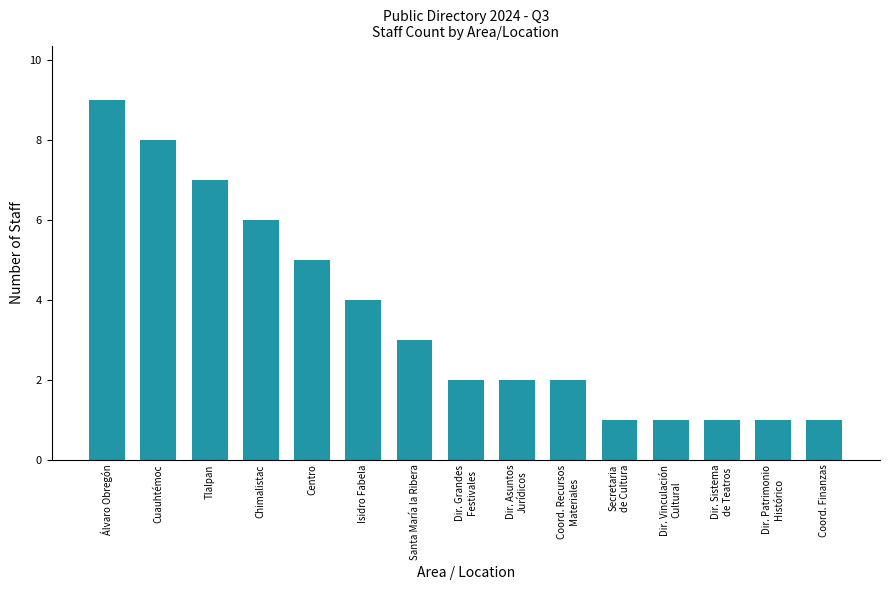

How many values are between 1 and 6?

12